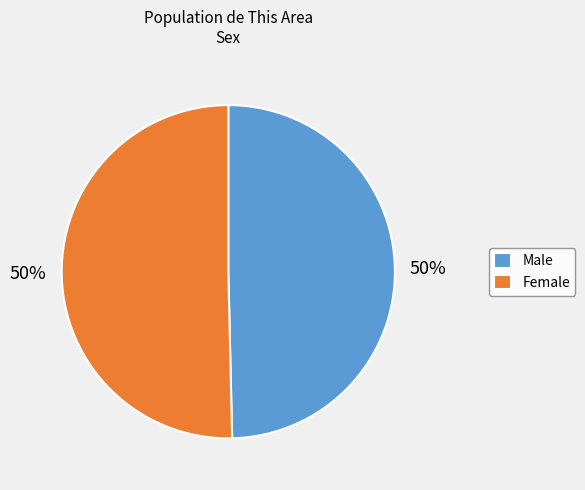

What percentage is the Female slice, to the nearest percent?

50%